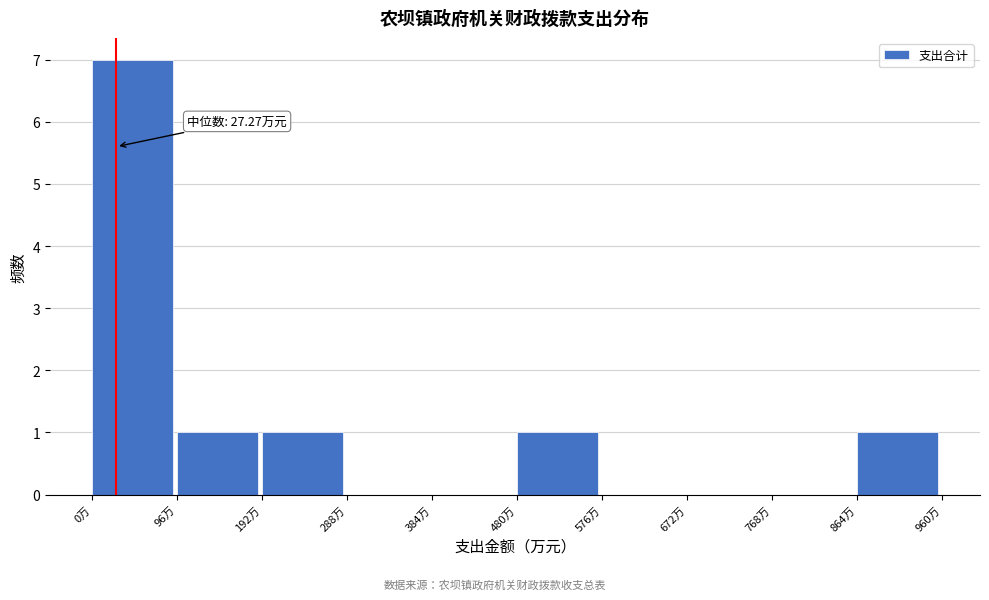

Which range on the x-axis has the tallest bar?

0 to 100